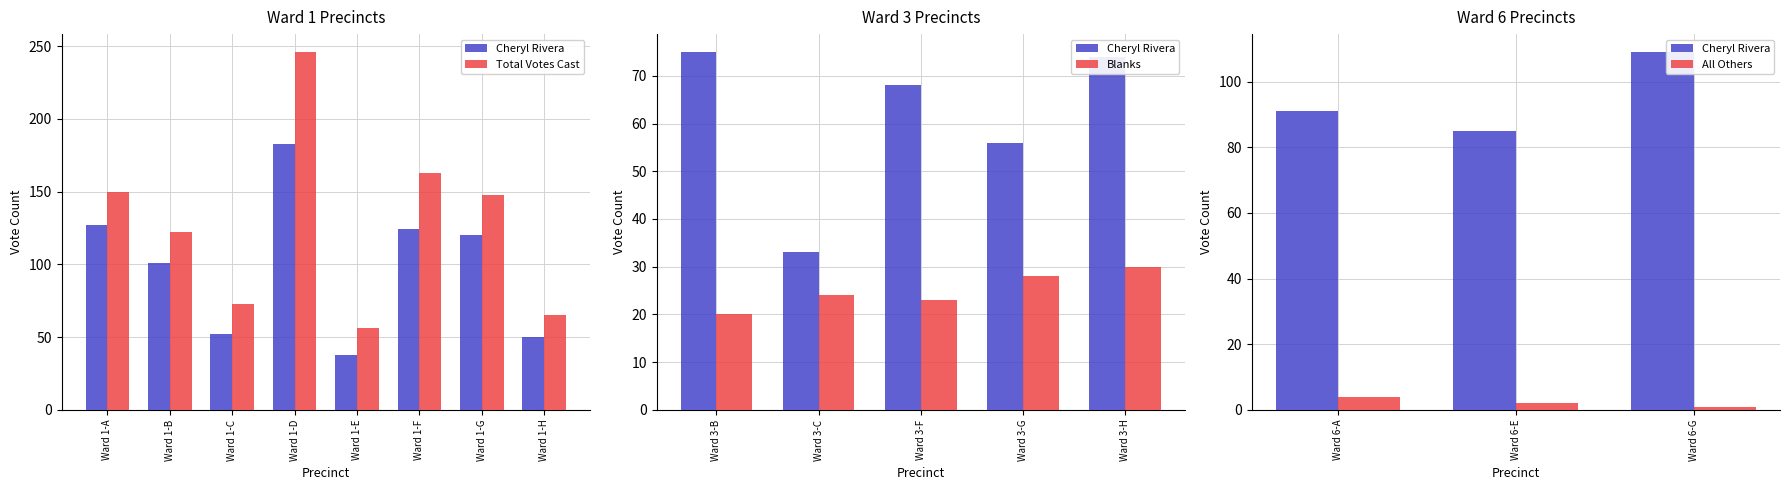

Rank the series by their maximum value, from lowest to highest.

All Others, Blanks, Cheryl Rivera, Total Votes Cast